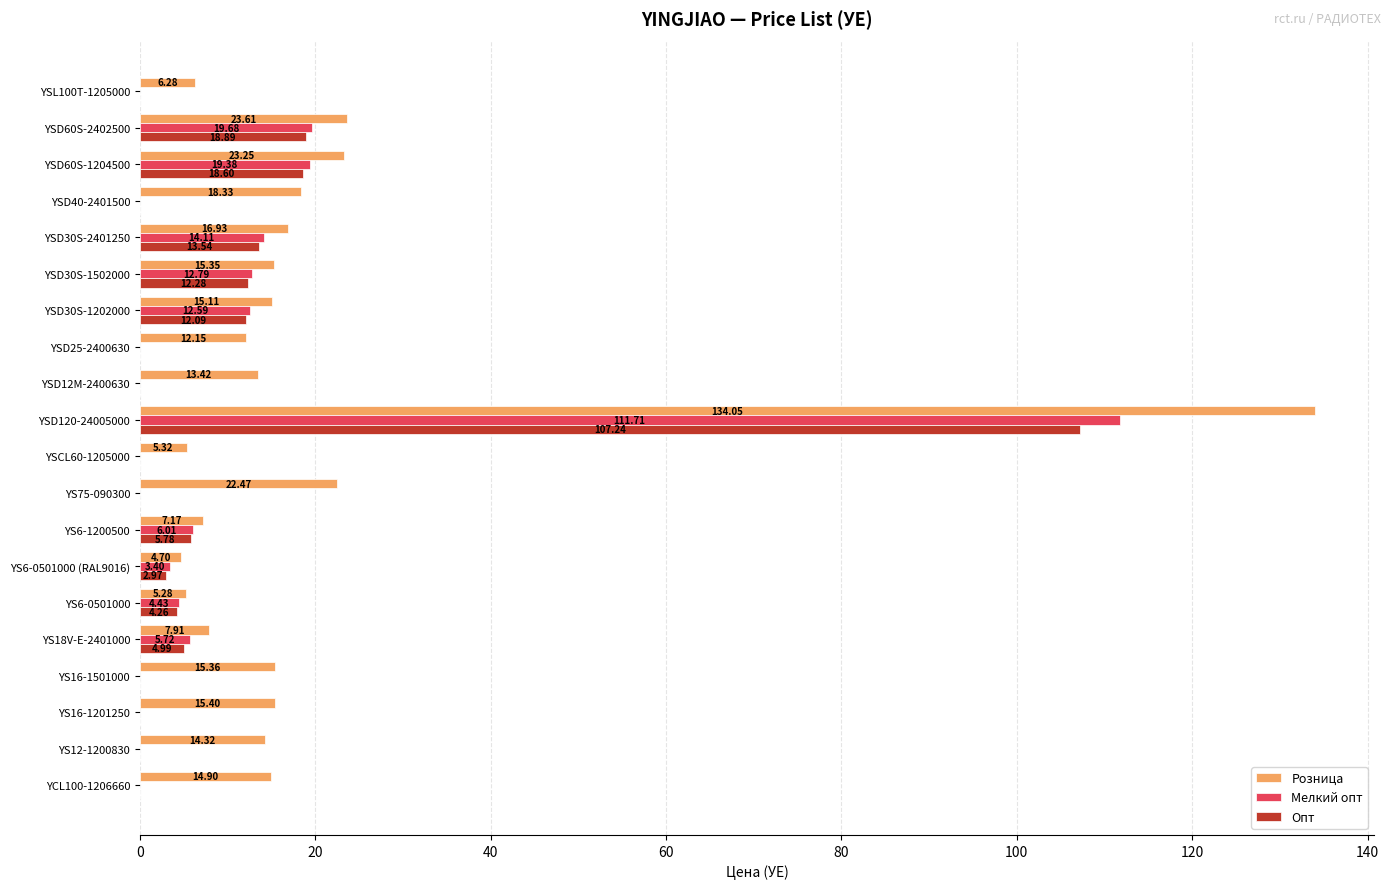

What is the average value of the Мелкий опт series?

10.5